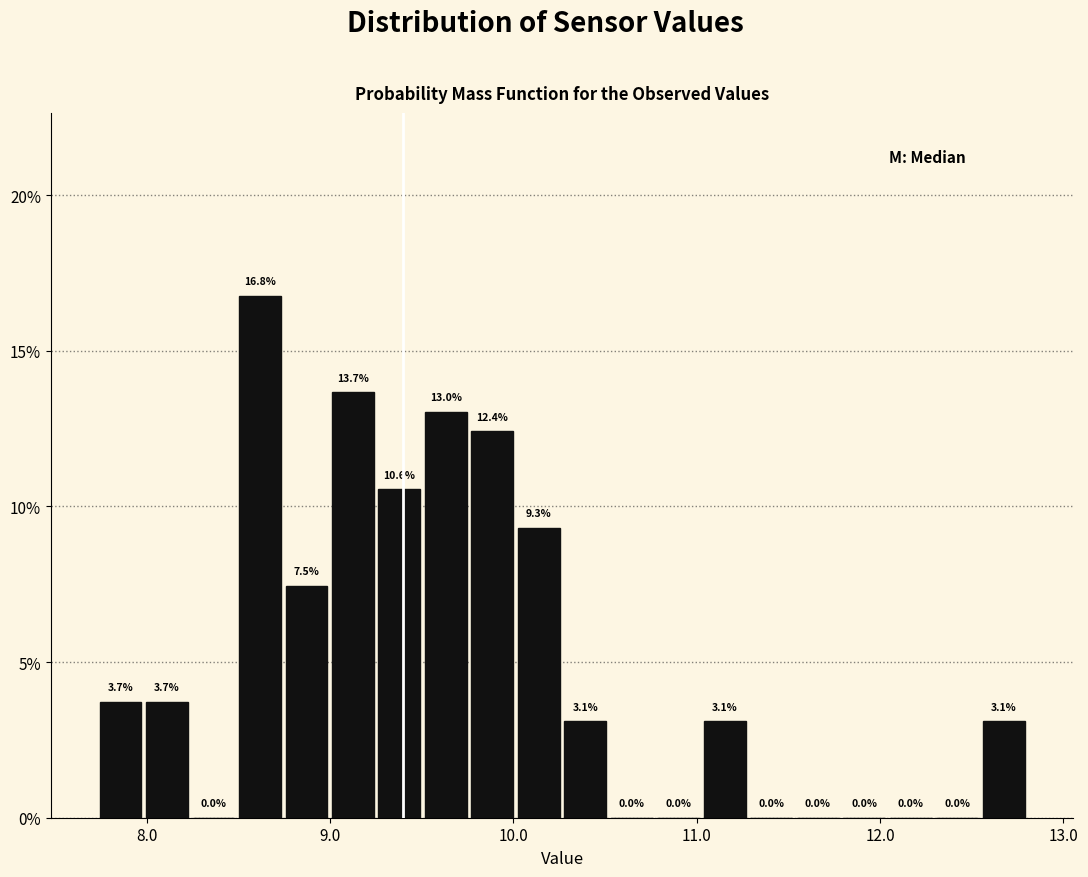

Around what value on the x-axis is the tallest bar? Give the approximate position of its centre, as read against the axis.

8.6